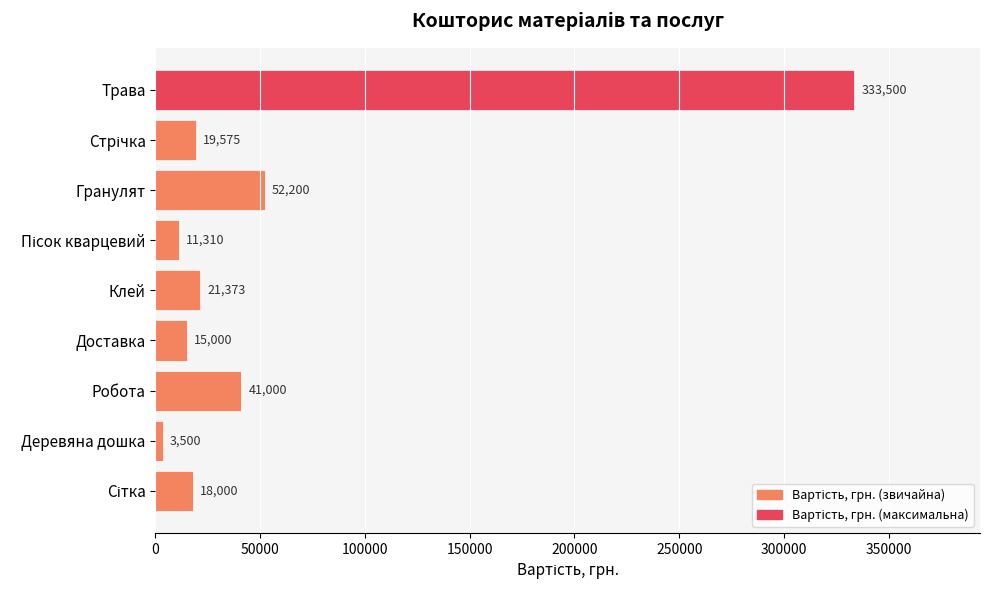

True or false: the data shows 21373 at Клей.

True